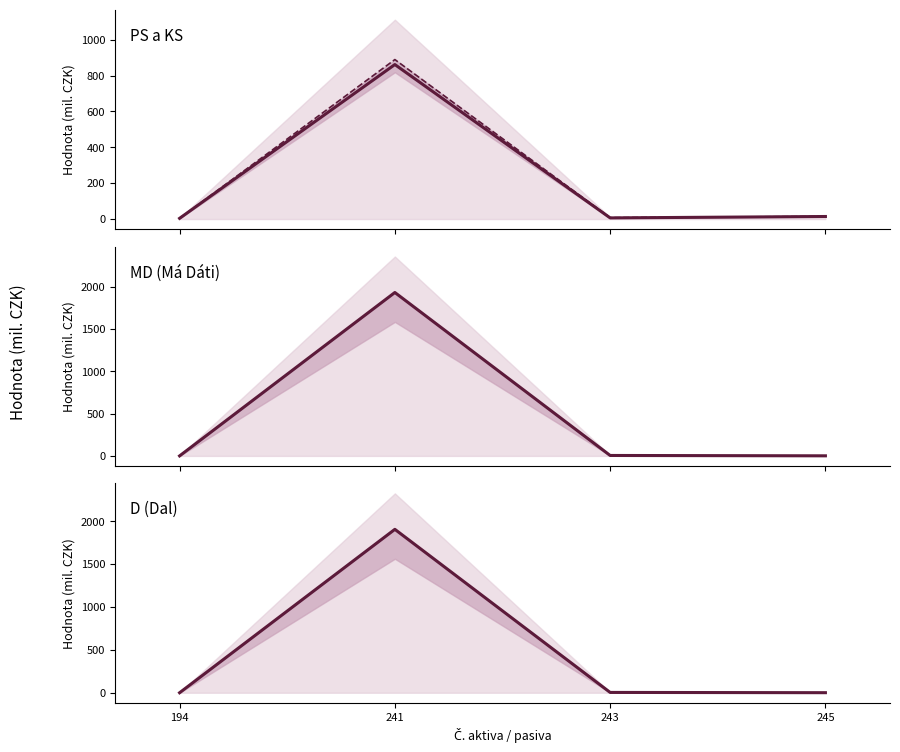

Is the value of KS (k 31.3.2016) at 245 greater than the value of D (Dal) at 243?

Yes